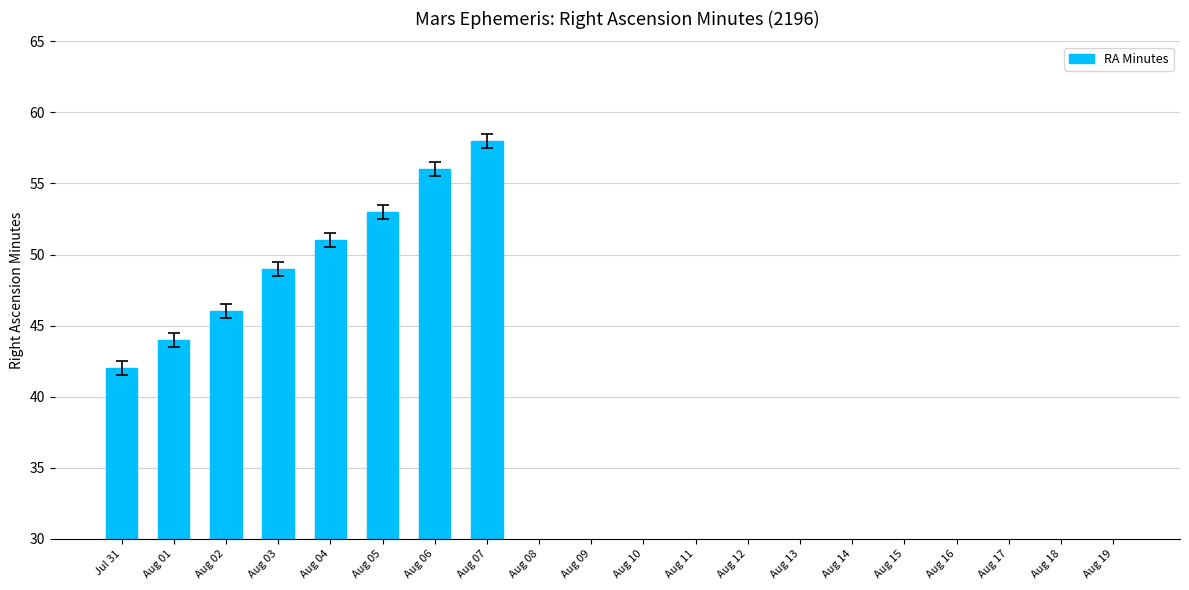

Reading right to left, what are all the values shown in this chart?

26	23	21	19	17	14	12	10	7	5	3	0	58	56	53	51	49	46	44	42